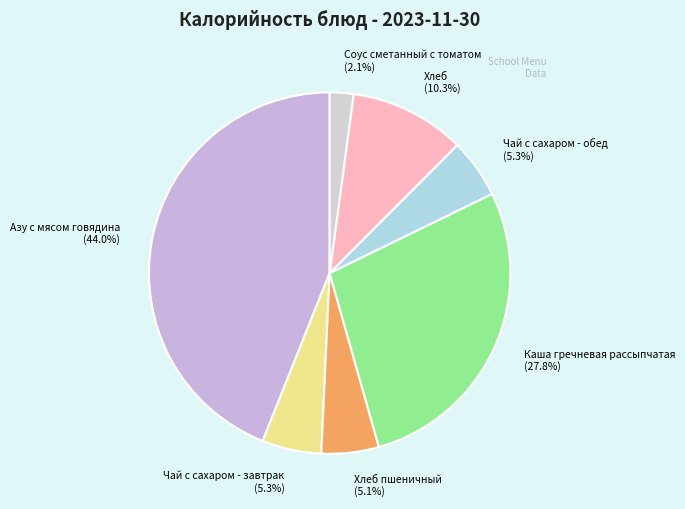

To the nearest percent, what is the average slice percentage?

14%